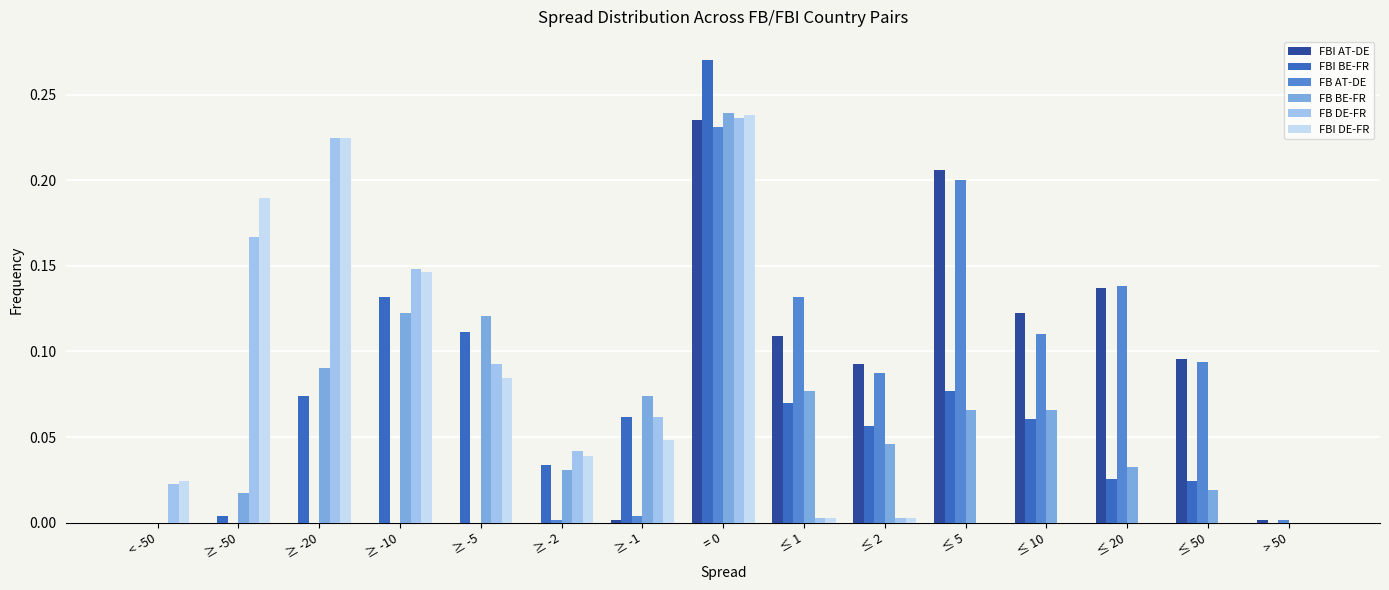

The value of FB AT-DE at ≥ -5 is 0.0. True or false?

True